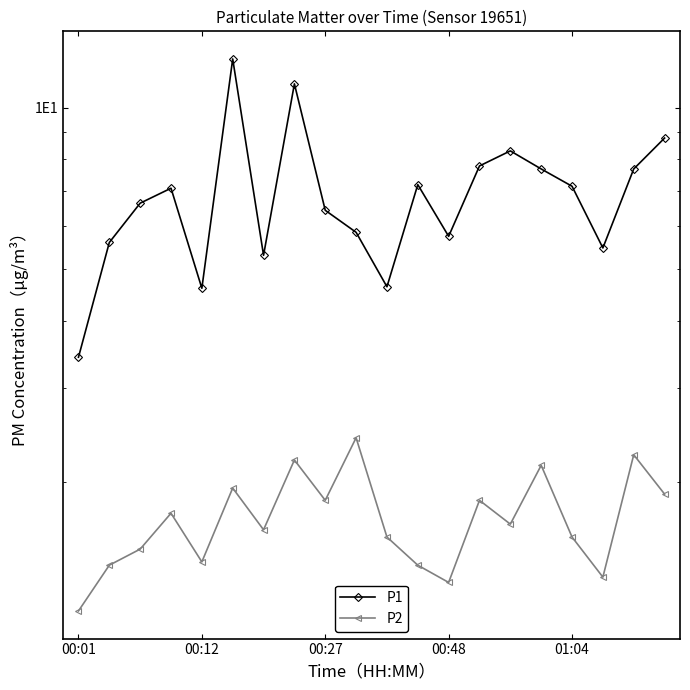

What is the minimum value shown in the chart?

1.1